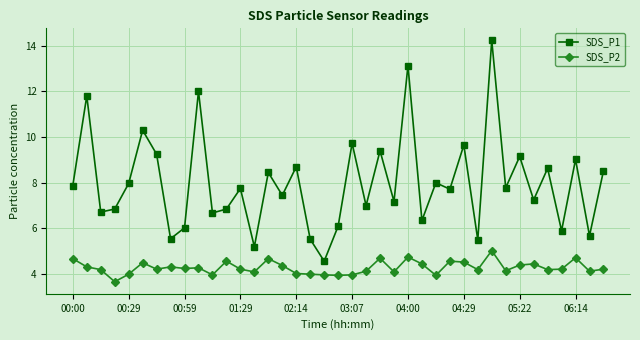

True or false: SDS_P1 and SDS_P2 cross at least once.

False